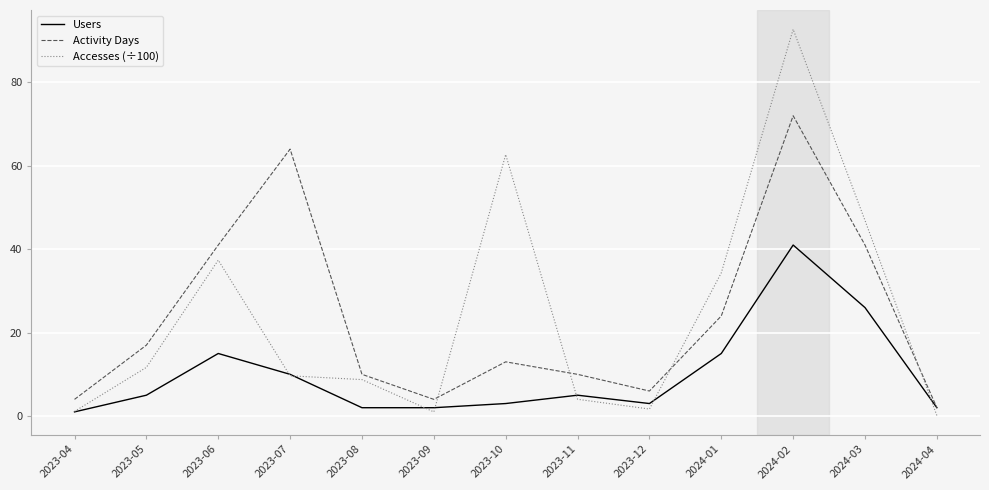

At which category is the sum across all series the highest?

2024-02